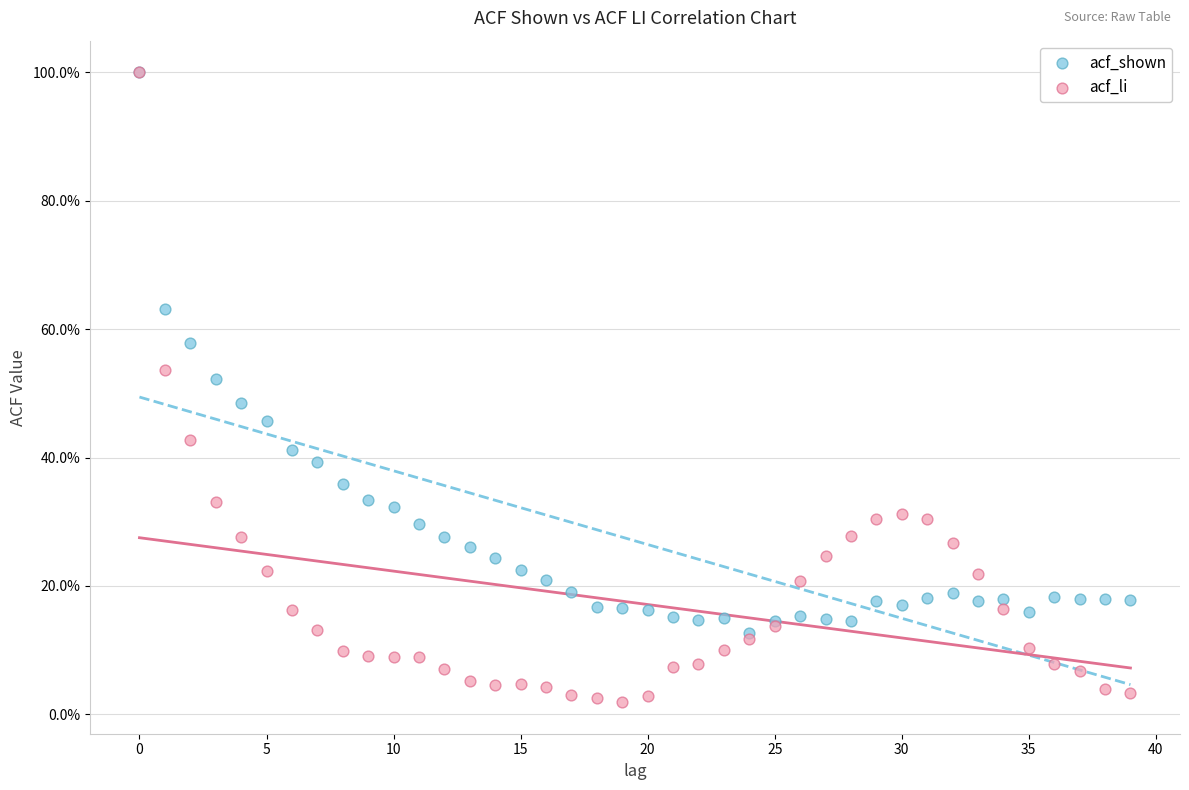

Which series contains the lowest Y value?

acf_li